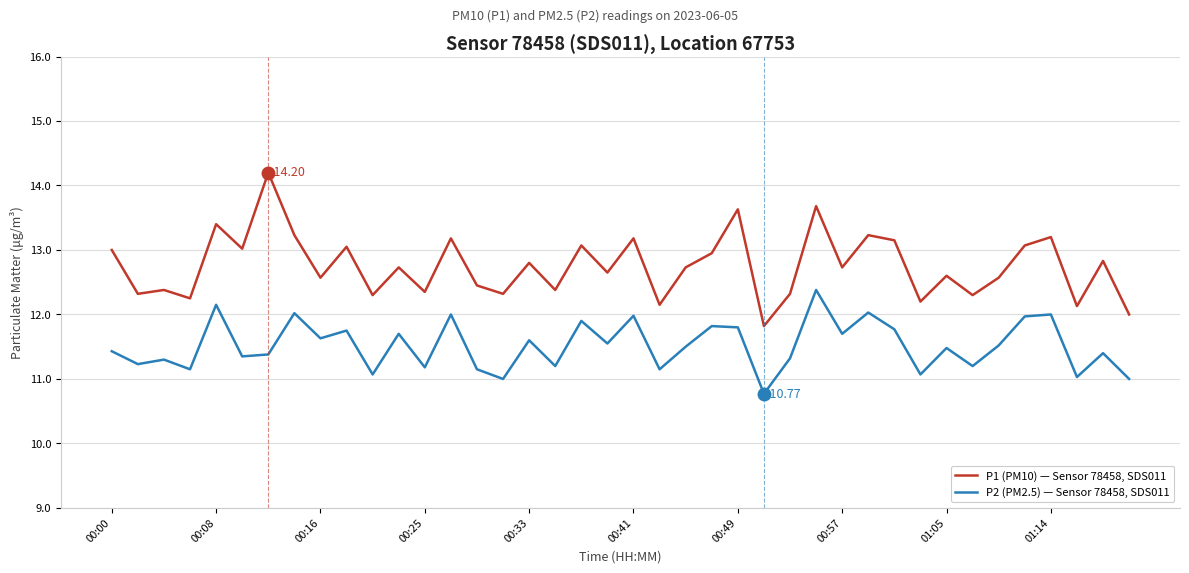

List the series in order of their peak value, lowest first.

P2 (PM2.5) — Sensor 78458, SDS011, P1 (PM10) — Sensor 78458, SDS011